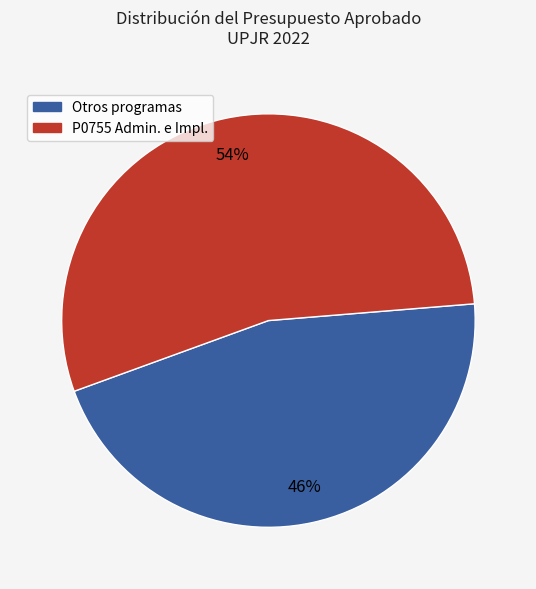

To the nearest percent, what is the average slice percentage?

50%